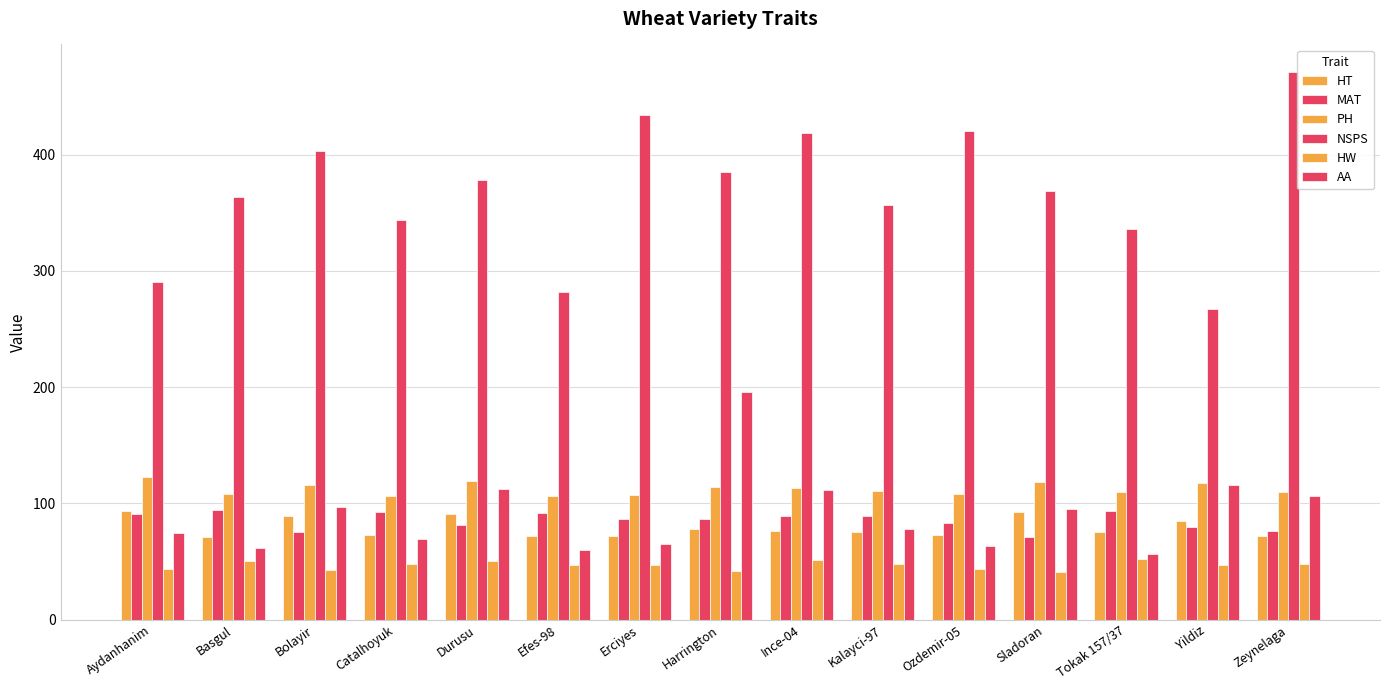

At which category is the sum across all series the highest?

Harrington